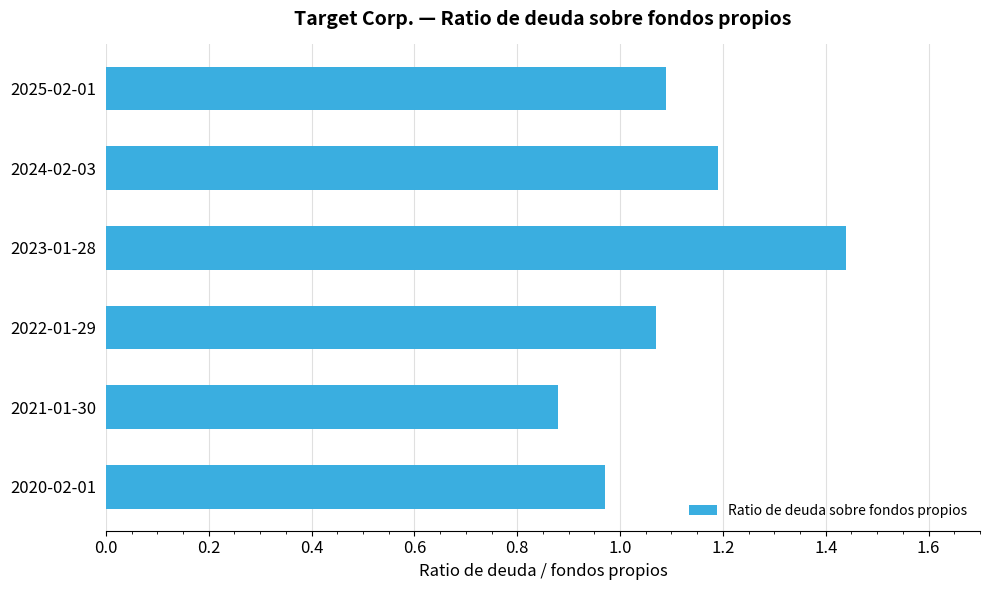

Which label corresponds to the smallest value in the chart?

2021-01-30